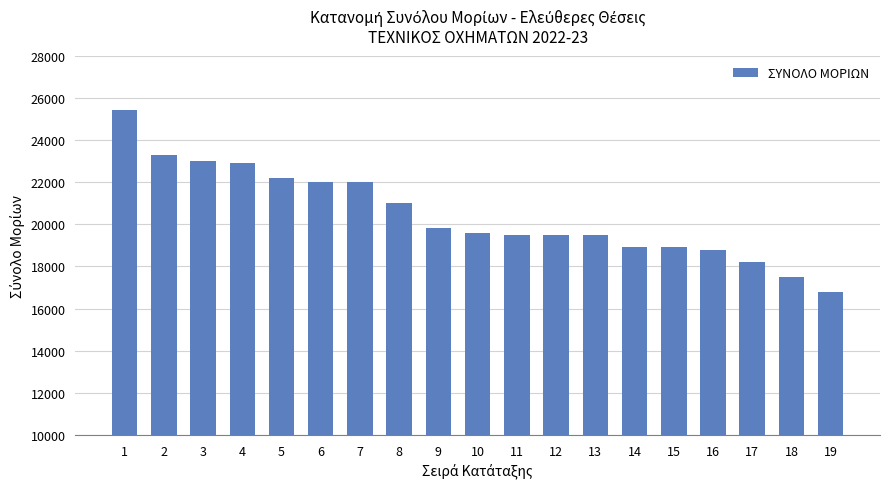

What is the average value?

20463